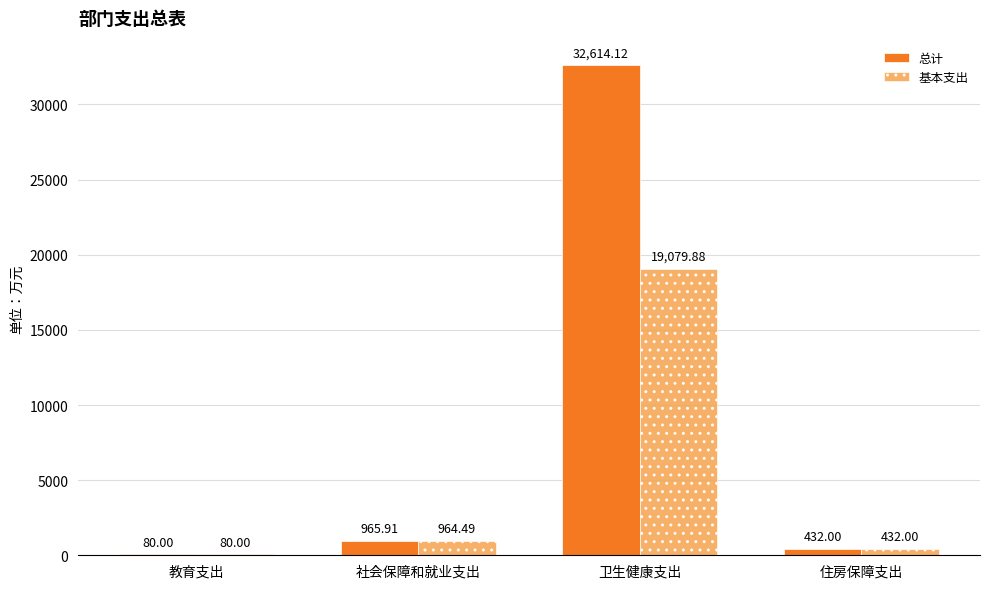

Where does the 基本支出 series first go above 964?

社会保障和就业支出